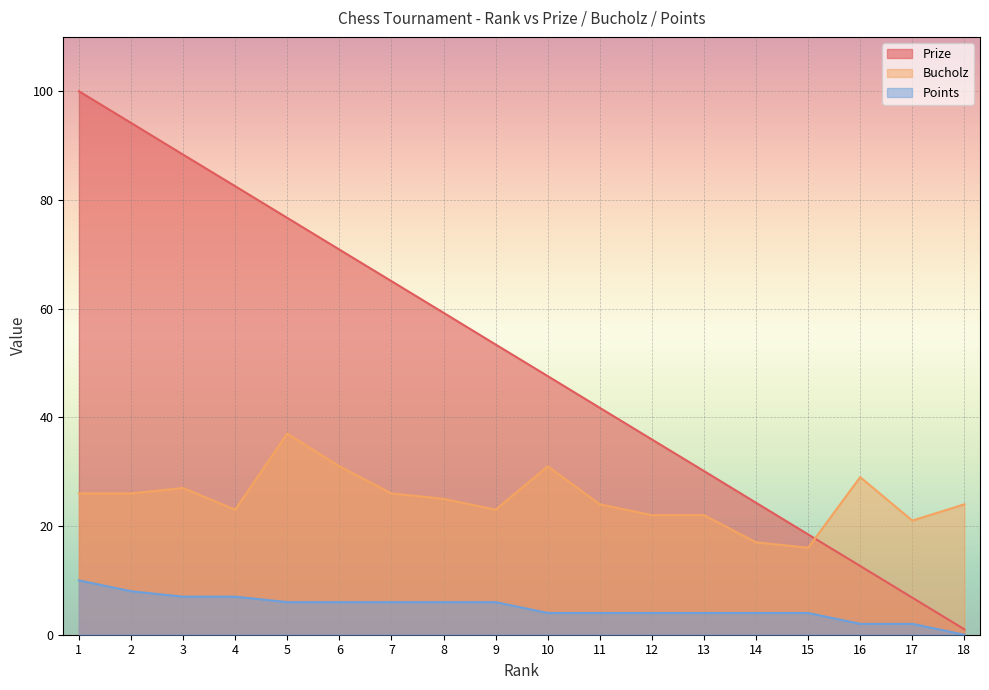

Reading right to left, transcribe all the data shown in this chart.

Prize: 18=1.0	17=6.8	16=12.7	15=18.5	14=24.3	13=30.1	12=35.9	11=41.8	10=47.6	9=53.4	8=59.2	7=65.1	6=70.9	5=76.7	4=82.5	3=88.3	2=94.2	1=100.0
Bucholz: 18=24.0	17=21.0	16=29.0	15=16.0	14=17.0	13=22.0	12=22.0	11=24.0	10=31.0	9=23.0	8=25.0	7=26.0	6=31.0	5=37.0	4=23.0	3=27.0	2=26.0	1=26.0
Points: 18=0.0	17=2.0	16=2.0	15=4.0	14=4.0	13=4.0	12=4.0	11=4.0	10=4.0	9=6.0	8=6.0	7=6.0	6=6.0	5=6.0	4=7.0	3=7.0	2=8.0	1=10.0